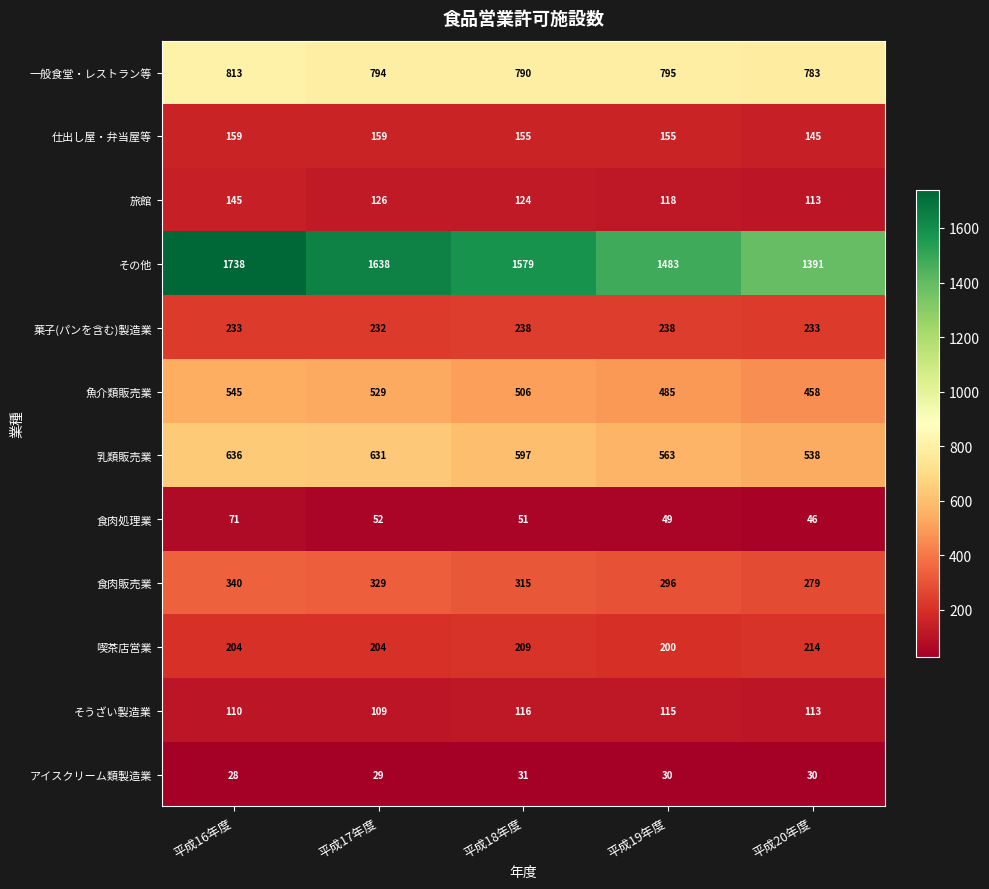

How many series are shown in this chart?

12